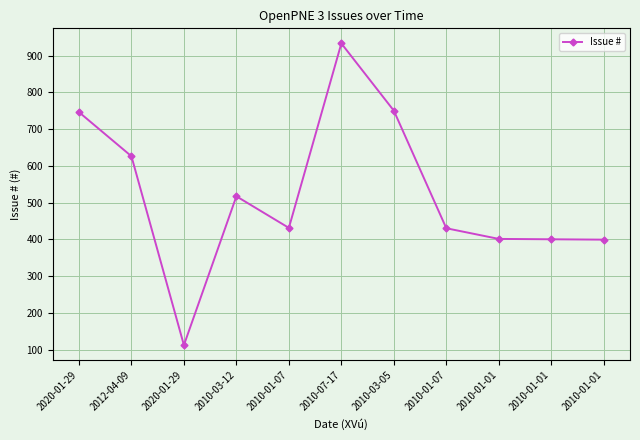

How many lines are shown in the chart?

1